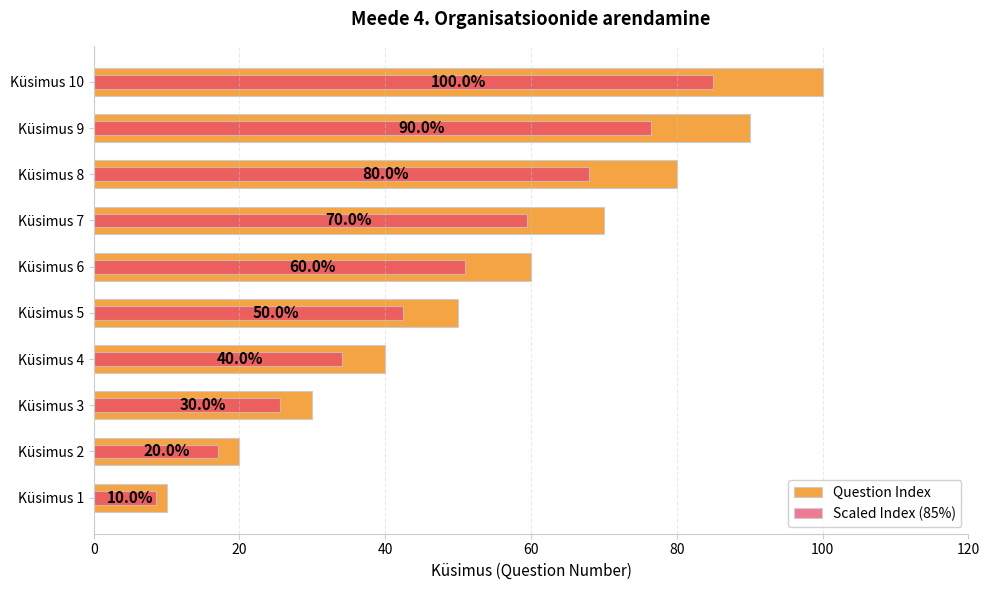

What is the value of the Scaled Index (85%) bar at the 3rd from the left?

25.5